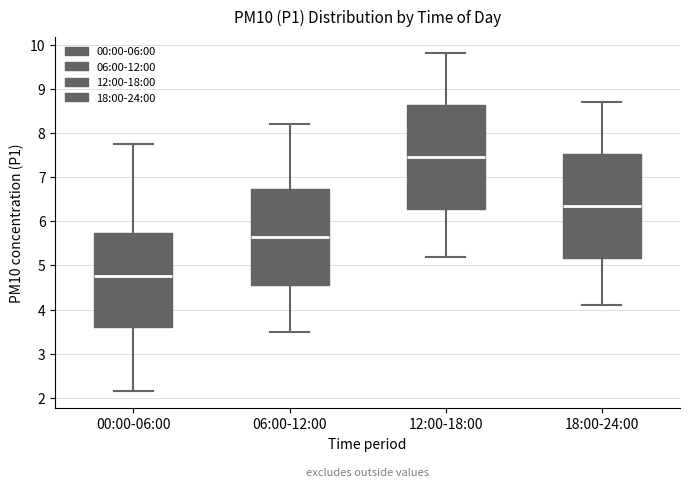

Which box's median line is the lowest?

00:00-06:00